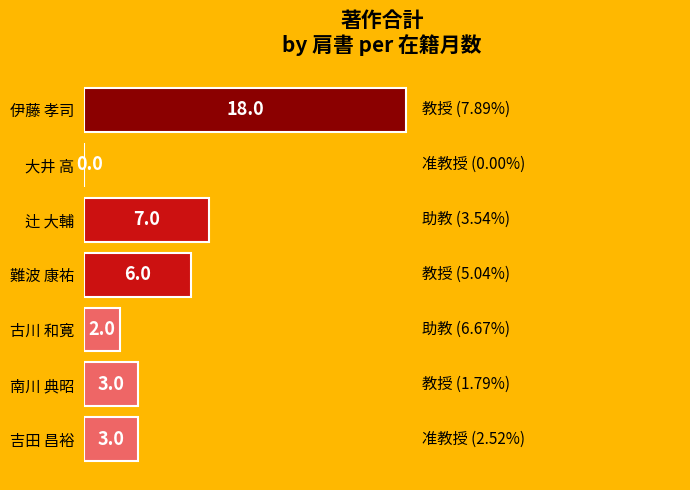

What is the sum of the values at 辻 大輔 and 古川 和寛?

9